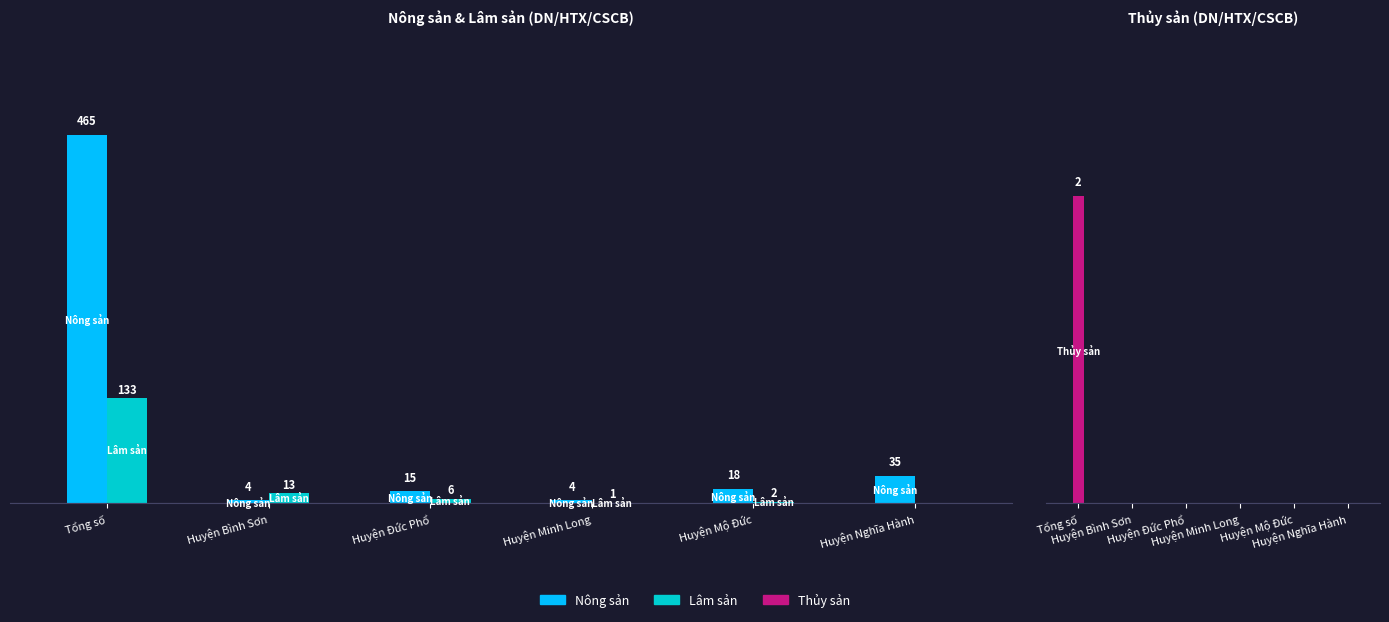

Between Huyện Đức Phổ and Huyện Nghĩa Hành, which series saw the biggest shift?

Nông sản